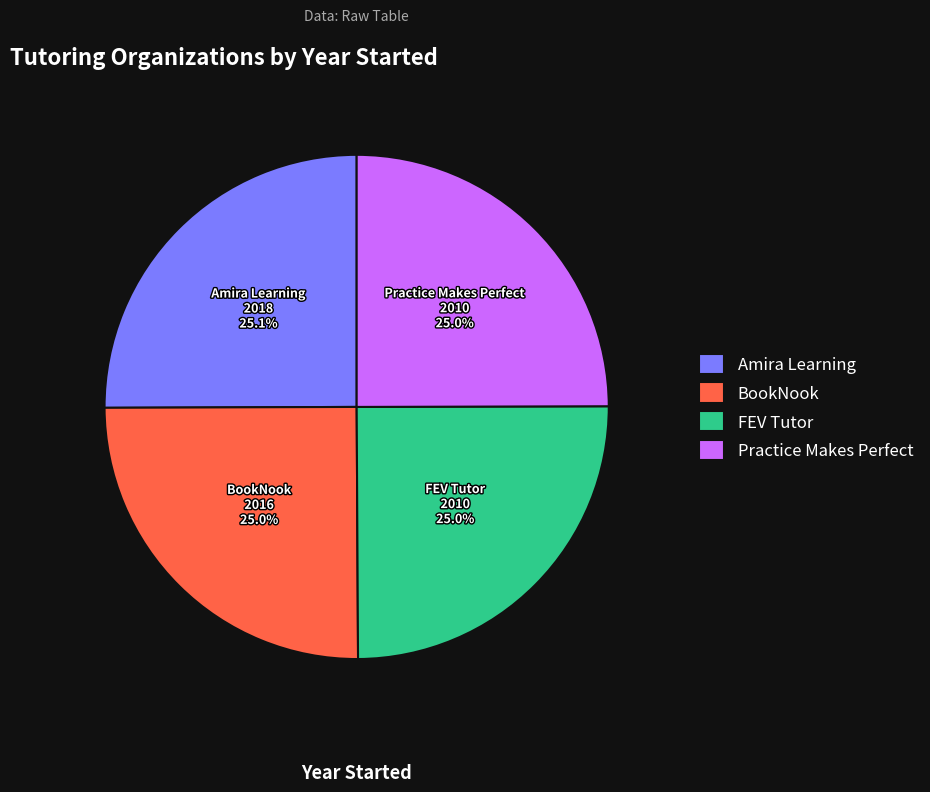

Is there a majority slice in this chart?

No